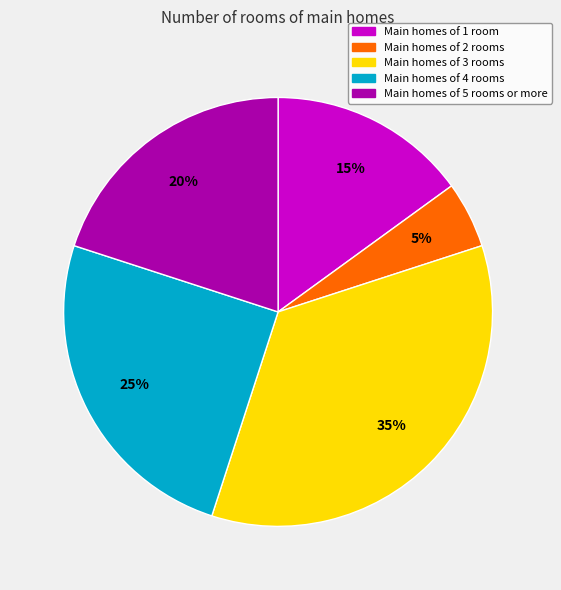

What is the smallest slice in the pie chart?

Main homes of 2 rooms